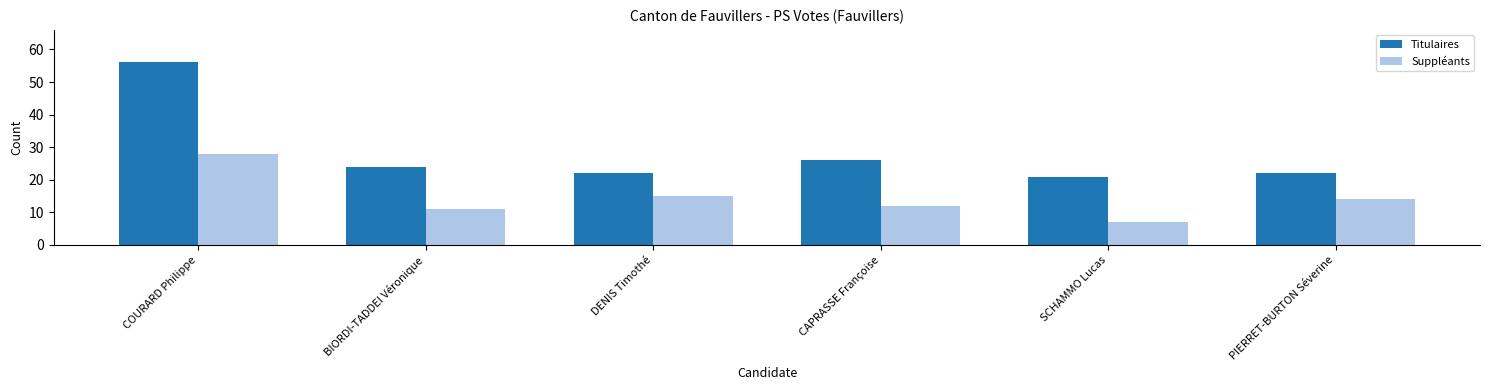

At which category is the sum across all series the highest?

COURARD Philippe